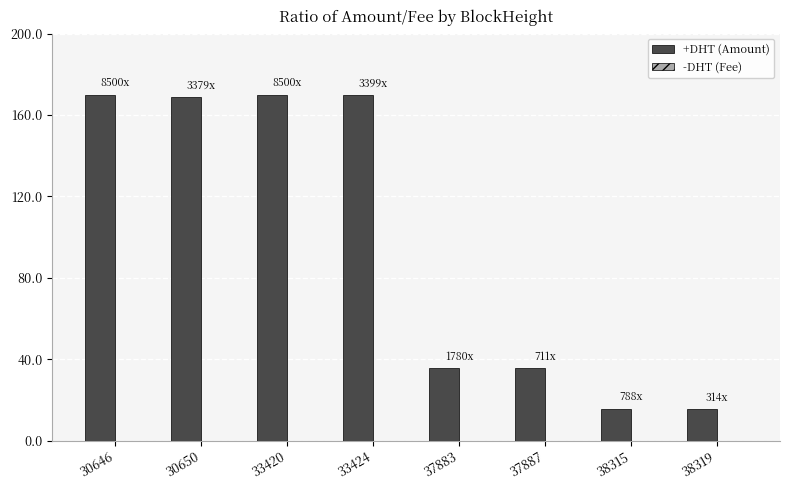

Between 33424 and 38315, which series saw the biggest shift?

+DHT (Amount)